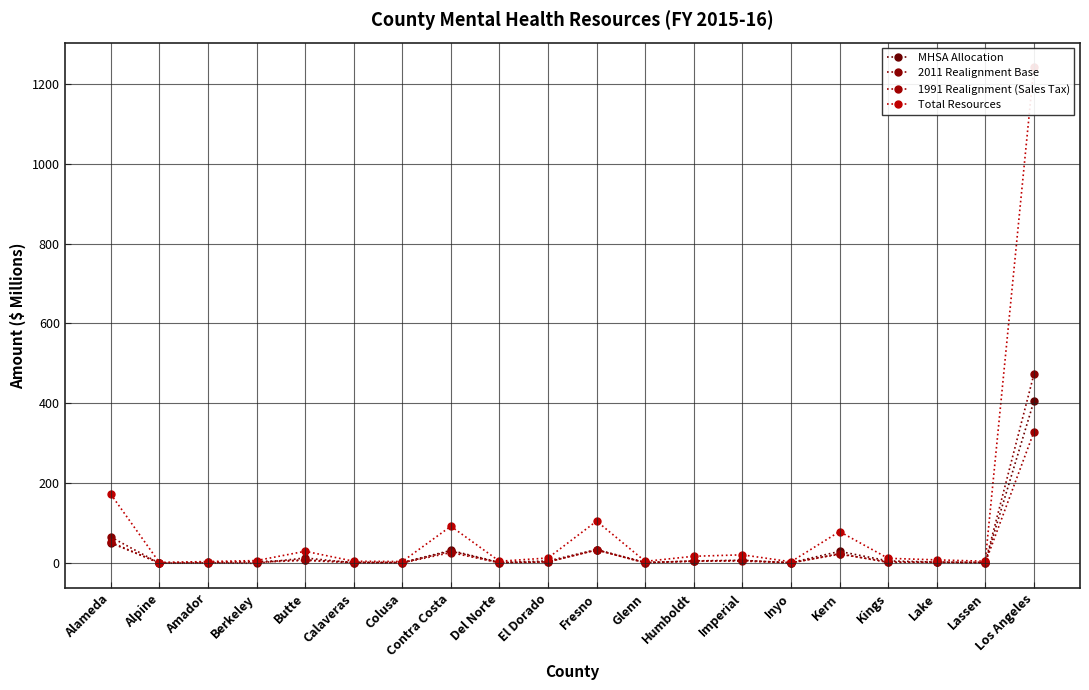

True or false: 1991 Realignment (Sales Tax) has more than 0 points higher than both neighbors.

True